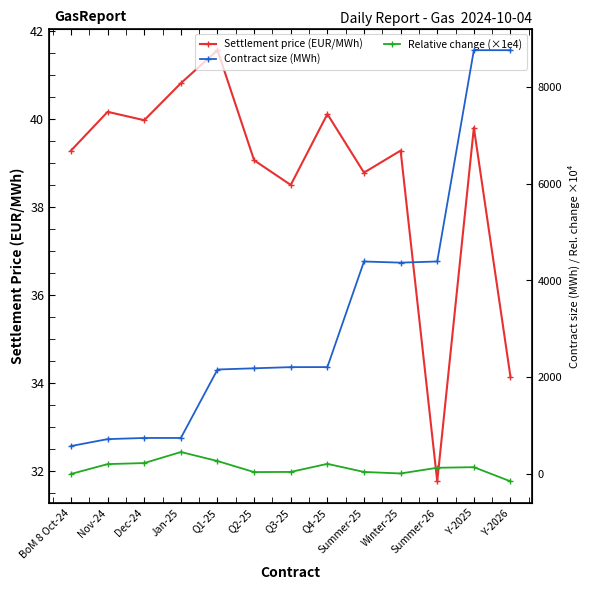

Rank the series at Y-2026 from lowest to highest value.

Relative change (×1e4), Settlement price (EUR/MWh), Contract size (MWh)